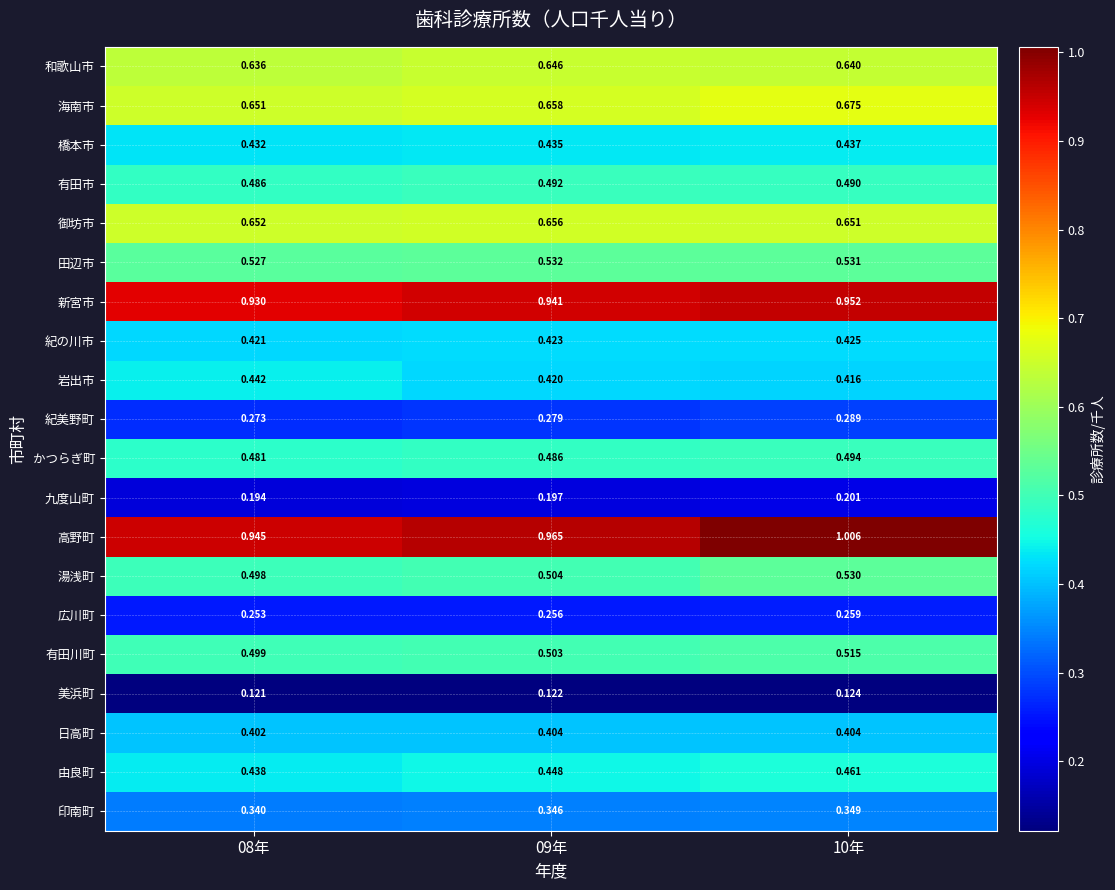

Between 09年 and 10年, which series saw the biggest shift?

高野町